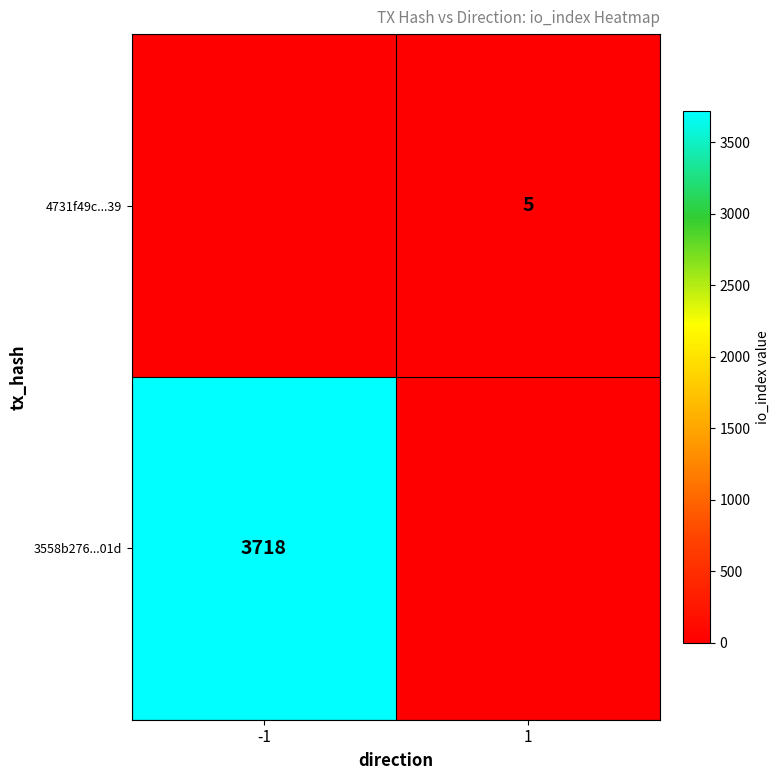

The value of 4731f49c...39 at 1 is 8. True or false?

False